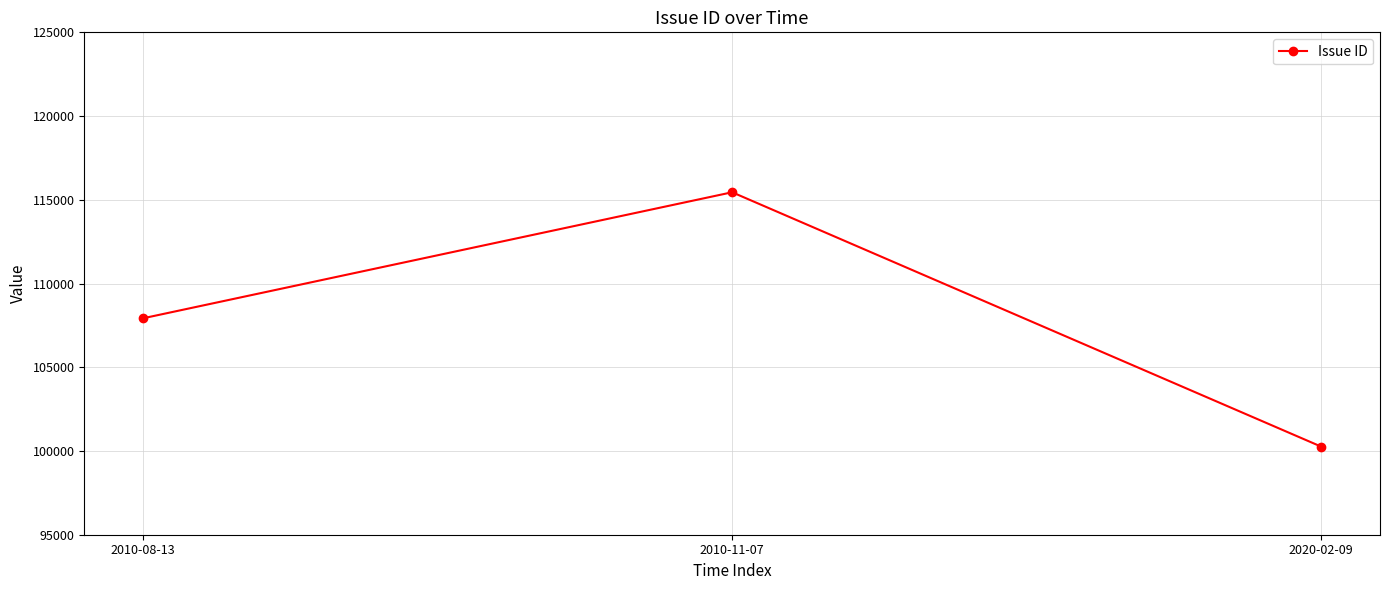

Count the number of data series in this chart.

1